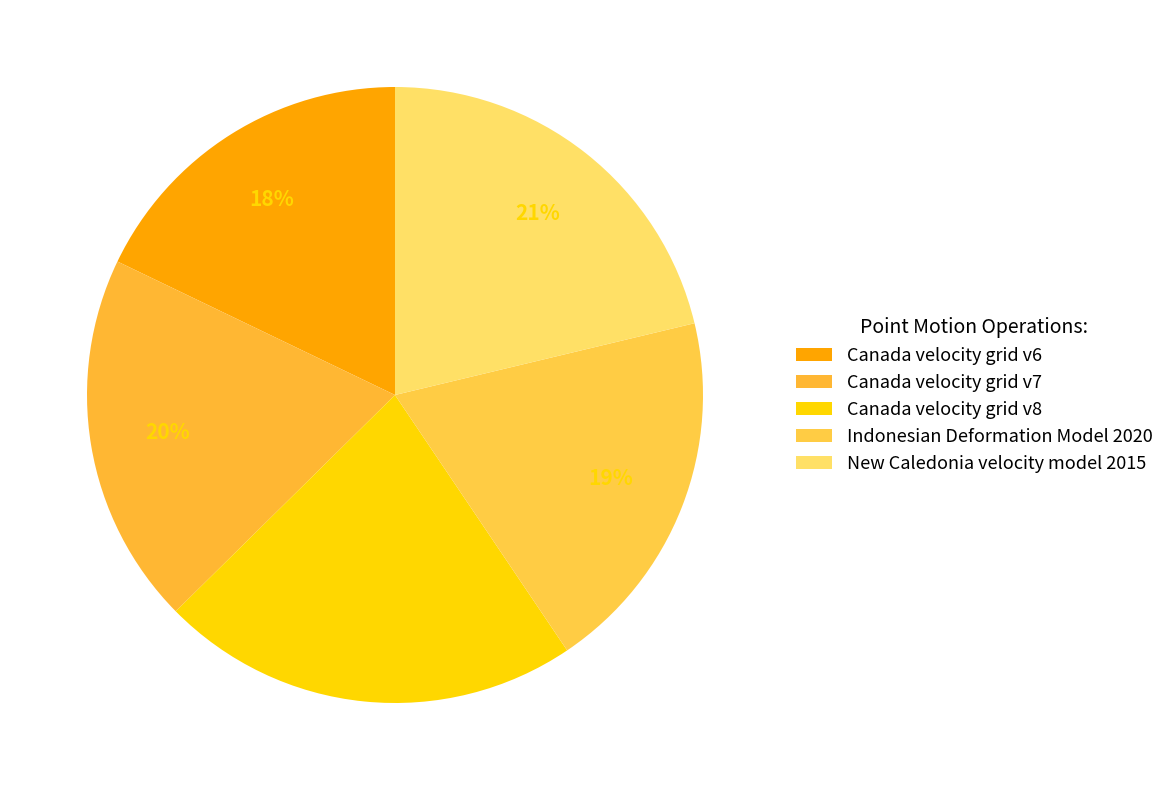

To the nearest percent, what is the combined percentage of Canada velocity grid v7 and Canada velocity grid v6?

37%